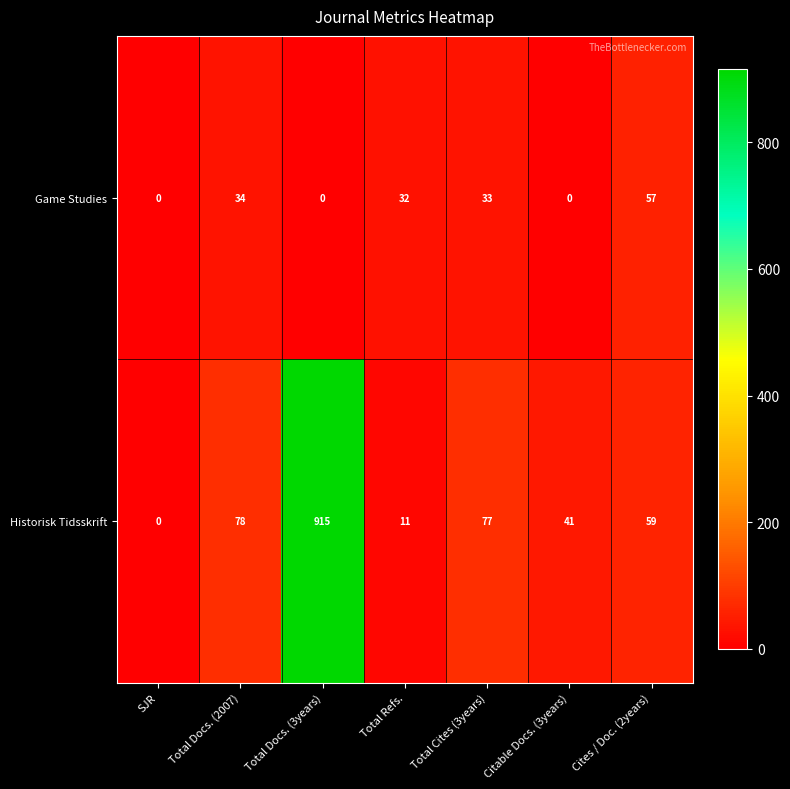

Is it true that Historisk Tidsskrift equals 77 at Total Cites (3years)?

True